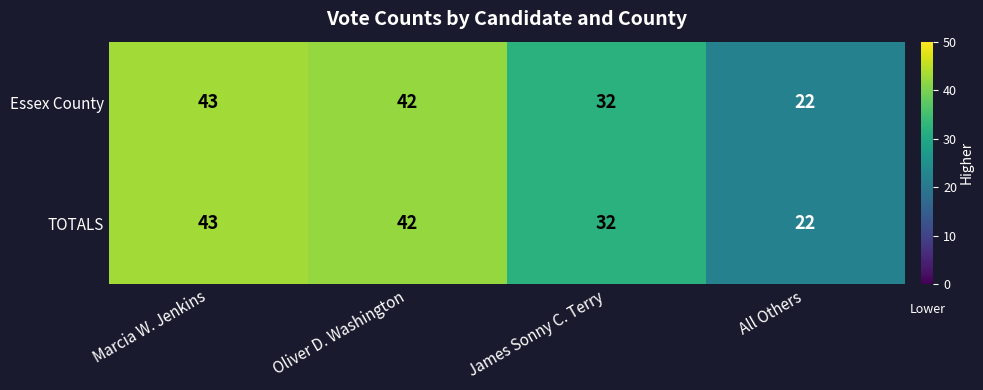

Reading left to right, list all the values displayed in this chart.

Essex County: 43	42	32	22
TOTALS: 43	42	32	22